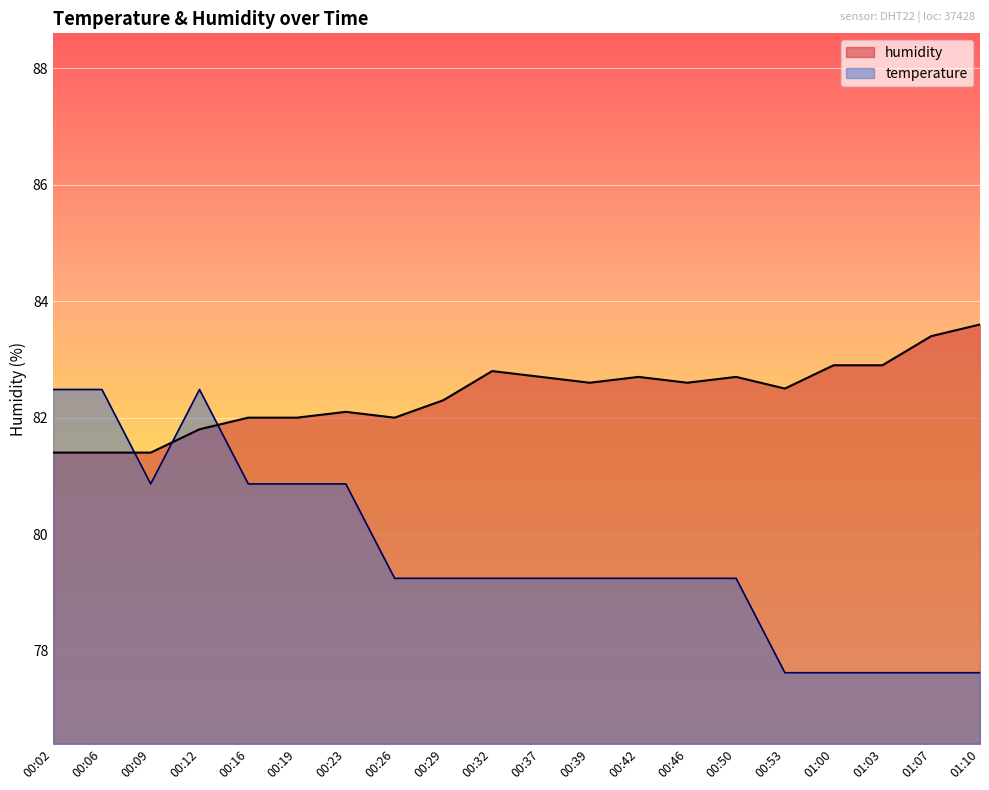

Reading left to right, extract all data points from this chart.

temperature: 00:02=82.5	00:06=82.5	00:09=80.9	00:12=82.5	00:16=80.9	00:19=80.9	00:23=80.9	00:26=79.2	00:29=79.2	00:32=79.2	00:37=79.2	00:39=79.2	00:42=79.2	00:46=79.2	00:50=79.2	00:53=77.6	01:00=77.6	01:03=77.6	01:07=77.6	01:10=77.6
humidity: 00:02=81.4	00:06=81.4	00:09=81.4	00:12=81.8	00:16=82.0	00:19=82.0	00:23=82.1	00:26=82.0	00:29=82.3	00:32=82.8	00:37=82.7	00:39=82.6	00:42=82.7	00:46=82.6	00:50=82.7	00:53=82.5	01:00=82.9	01:03=82.9	01:07=83.4	01:10=83.6